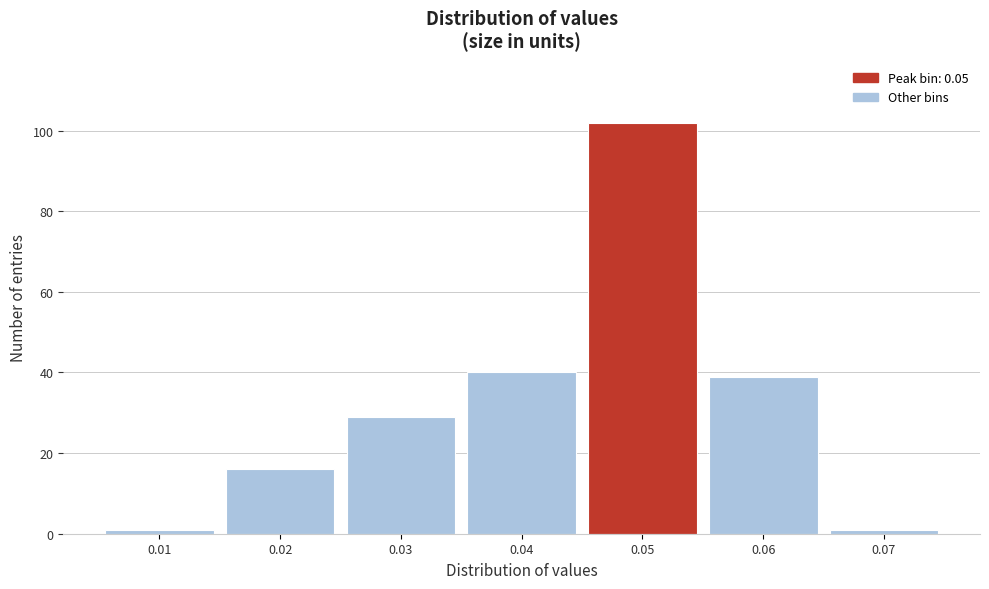

Which range on the x-axis has the tallest bar?

0.045 to 0.055